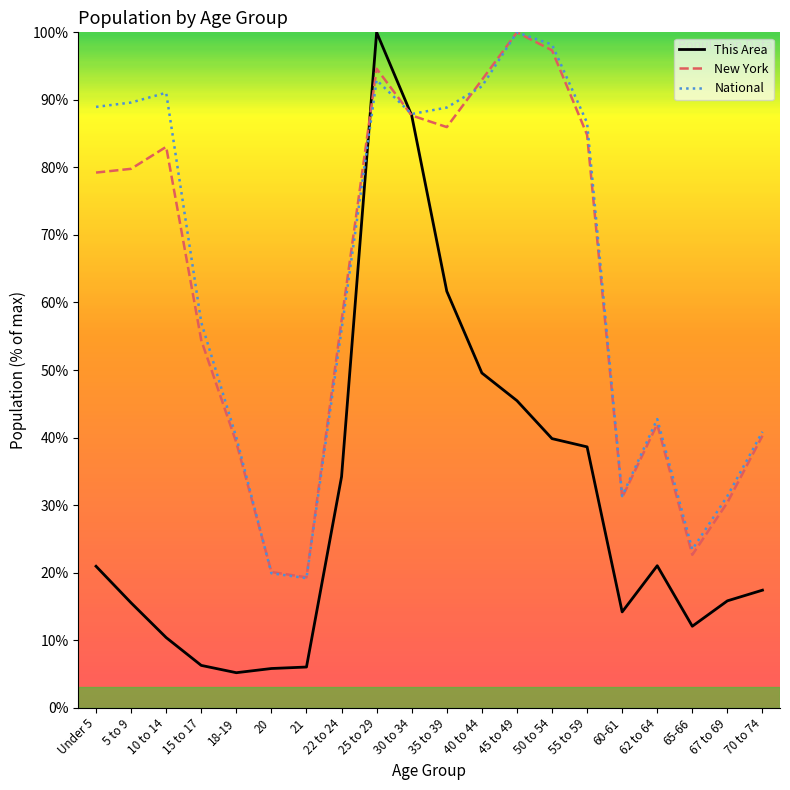

Which category has the highest value in the New York series?

45 to 49